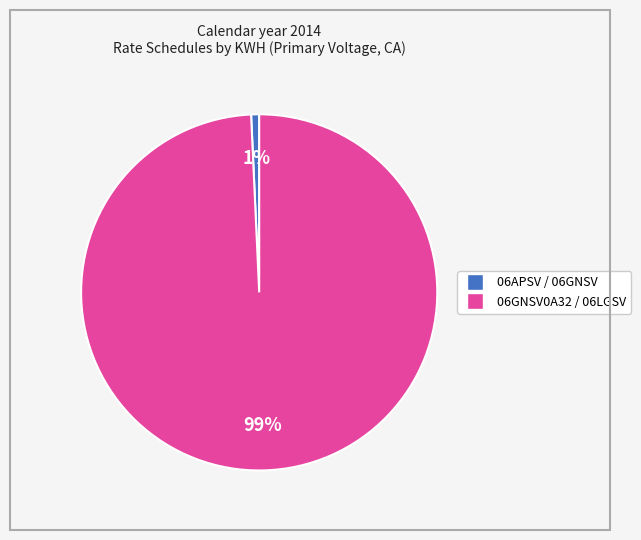

Is there a majority slice in this chart?

Yes